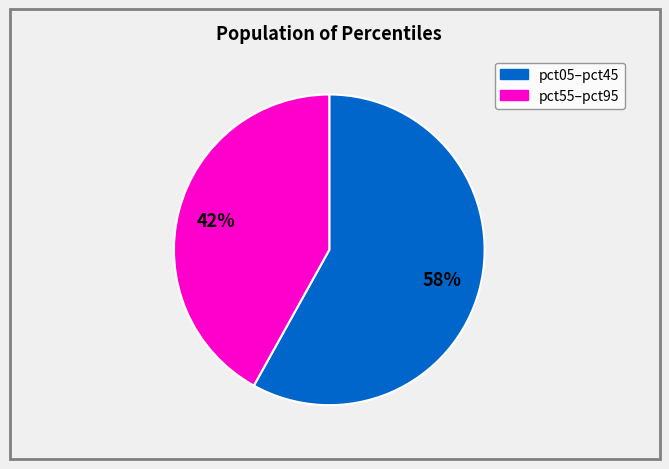

To the nearest percent, what is the average slice percentage?

50%